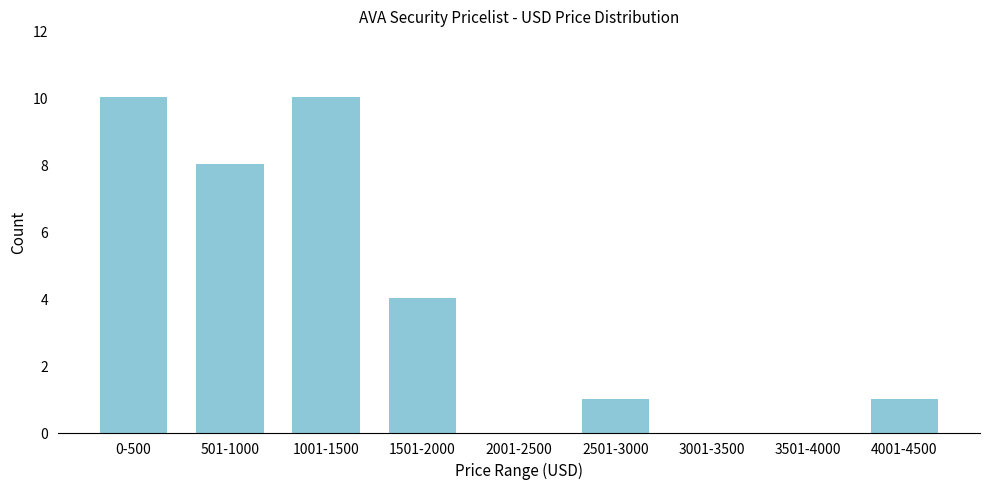

Reading left to right, what are all the values shown in this chart?

0-500=10	501-1000=8	1001-1500=10	1501-2000=4	2001-2500=0	2501-3000=1	3001-3500=0	3501-4000=0	4001-4500=1